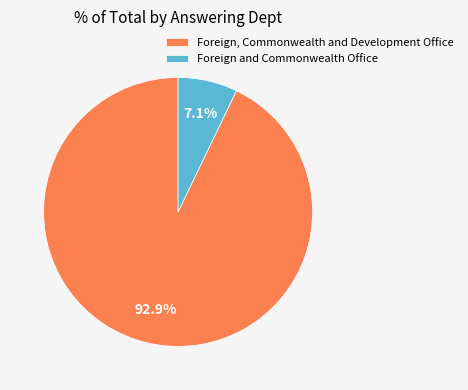

What is the smallest slice in the pie chart?

Foreign and Commonwealth Office